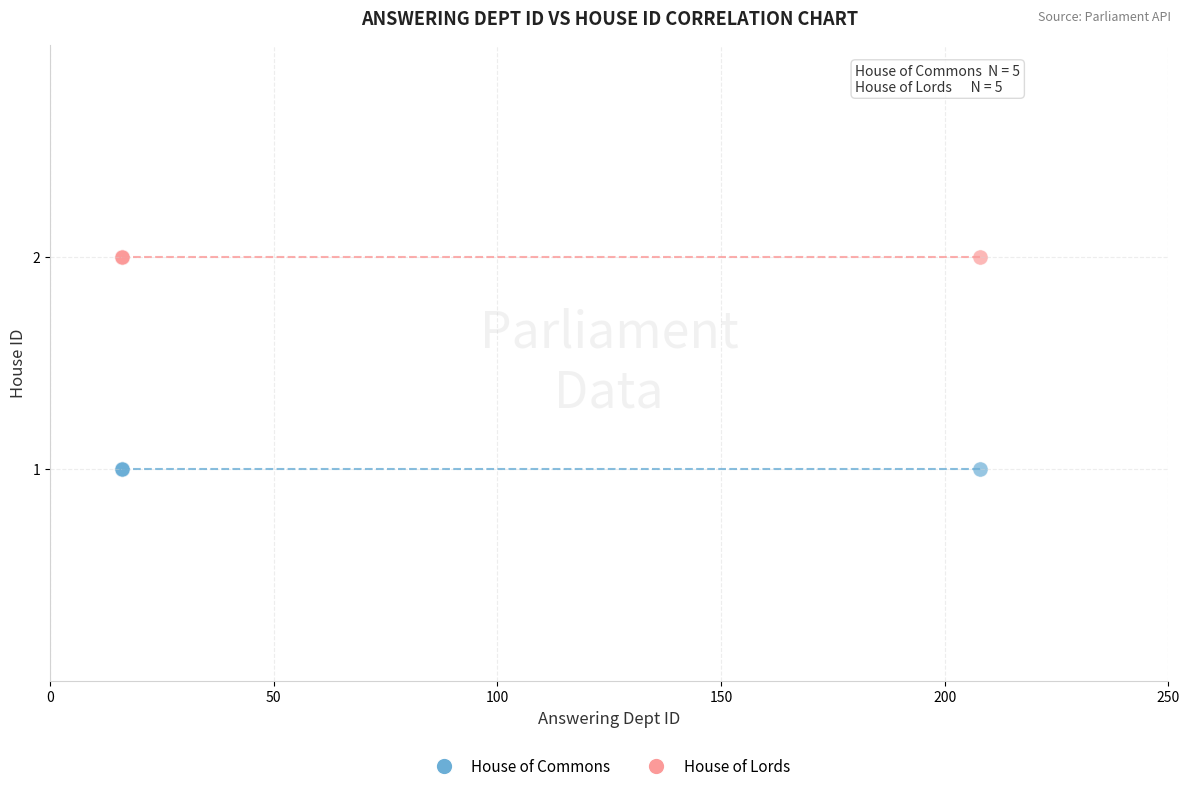

Which series reaches the minimum Y coordinate?

House of Commons